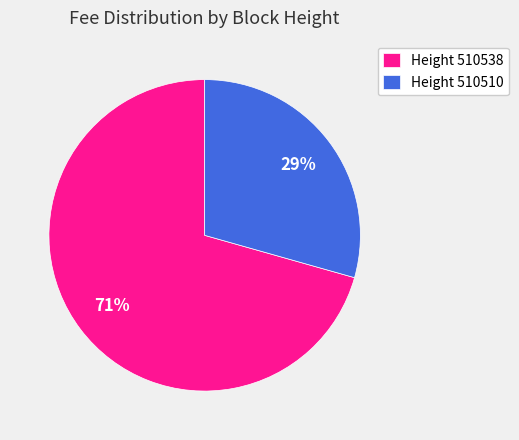

What is the smallest slice in the pie chart?

Height 510510